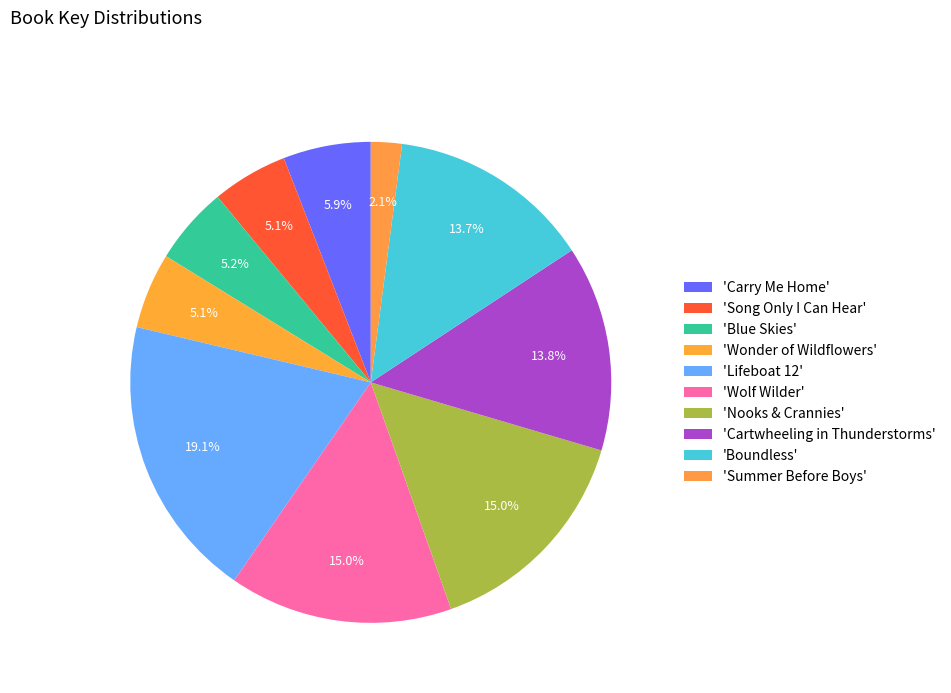

To the nearest percent, what is the average slice percentage?

10%